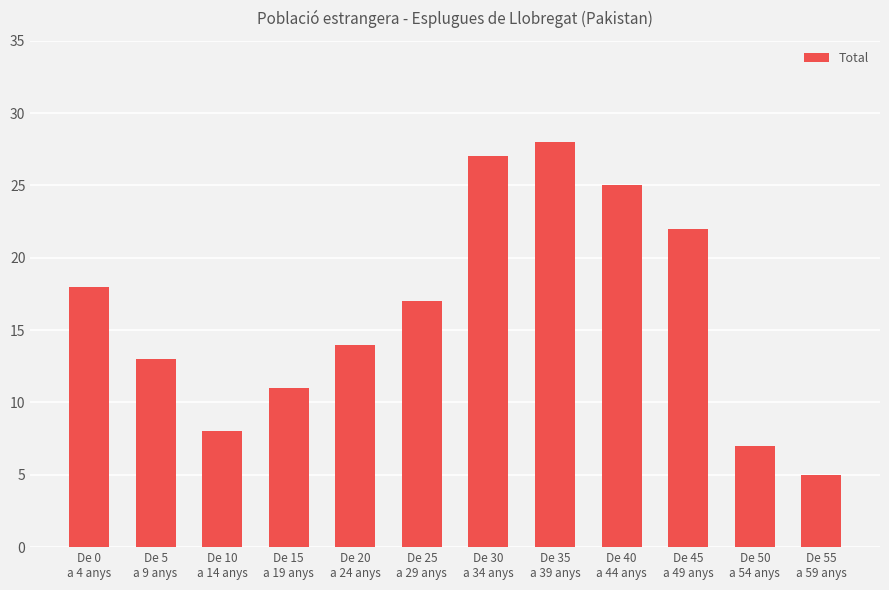

List the labels in order of value, smallest first.

De 55
a 59 anys, De 50
a 54 anys, De 10
a 14 anys, De 15
a 19 anys, De 5
a 9 anys, De 20
a 24 anys, De 25
a 29 anys, De 0
a 4 anys, De 45
a 49 anys, De 40
a 44 anys, De 30
a 34 anys, De 35
a 39 anys